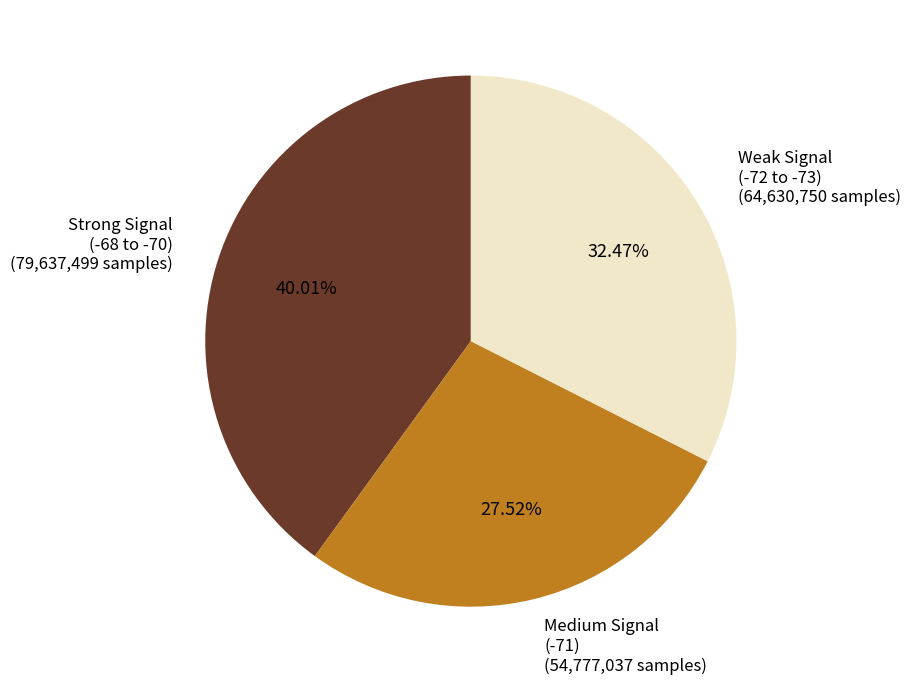

Is there any slice that represents more than half of the pie?

No